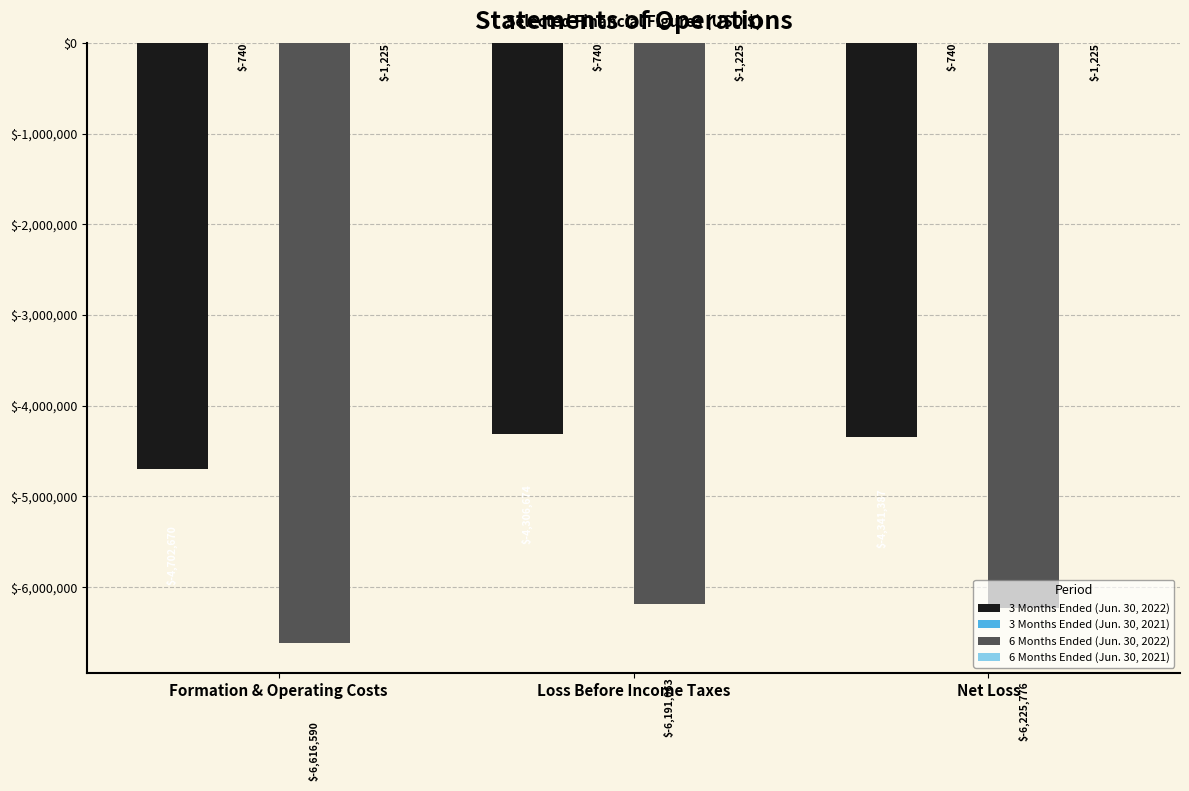

At which category is the sum across all series the highest?

Loss Before Income Taxes